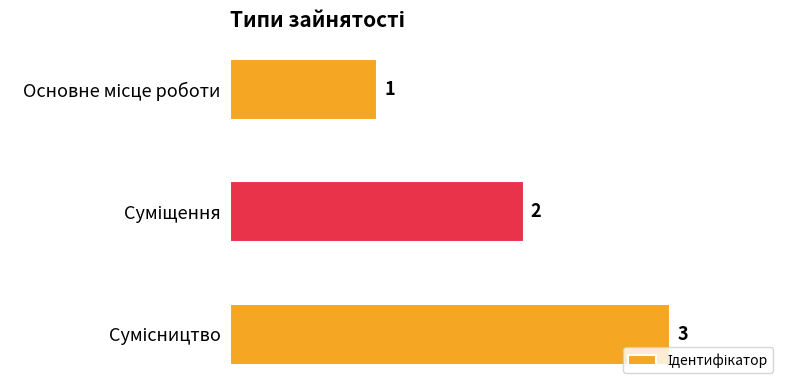

What is the value of the 1st bar from the top?

1